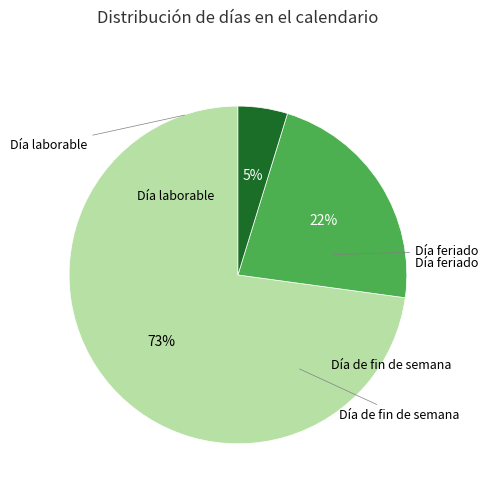

To the nearest percent, what is the difference between the Día laborable and Día feriado slice percentages?

68%